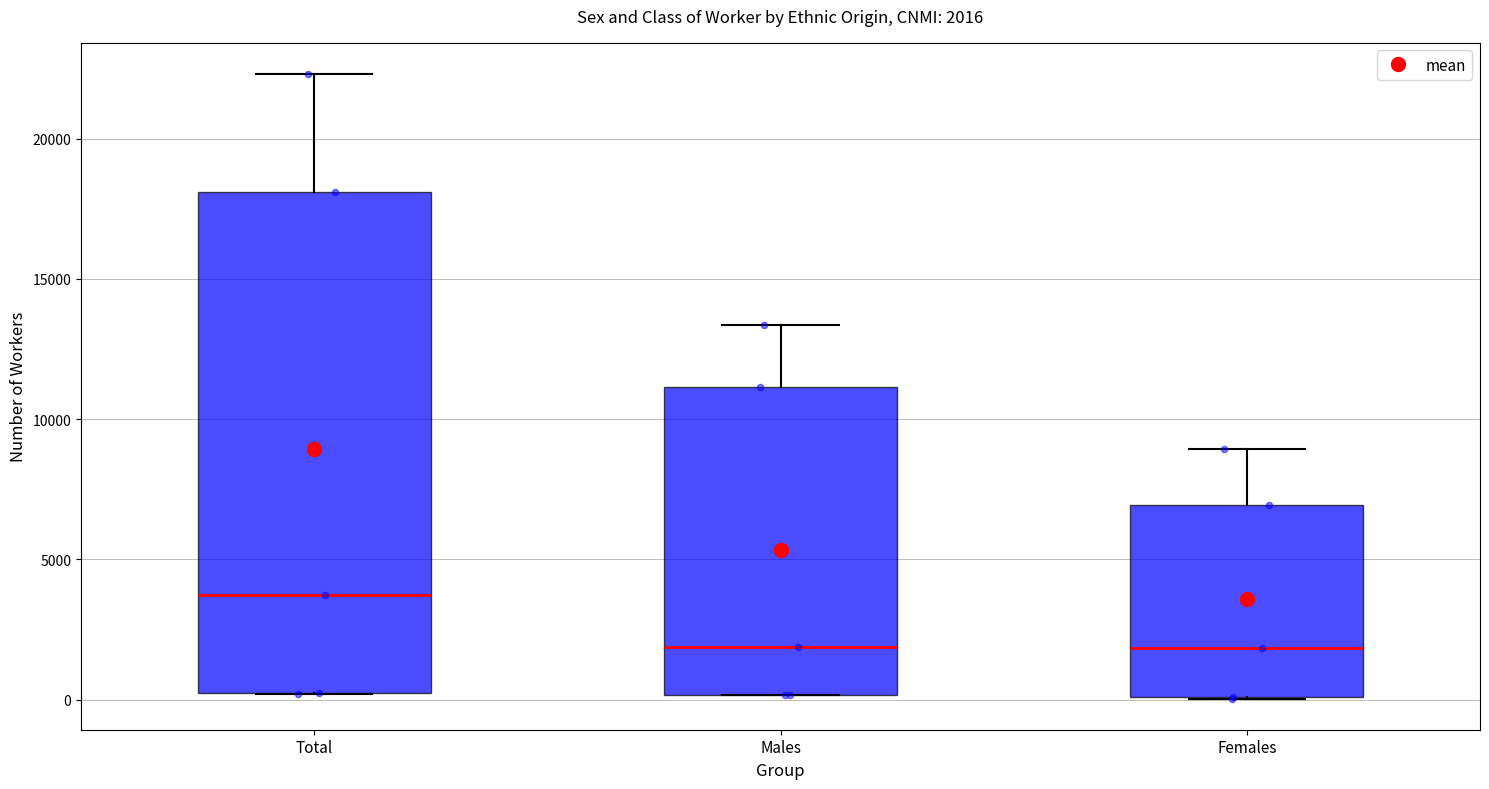

Comparing the boxes themselves (not the whiskers), which one is the tallest?

Total